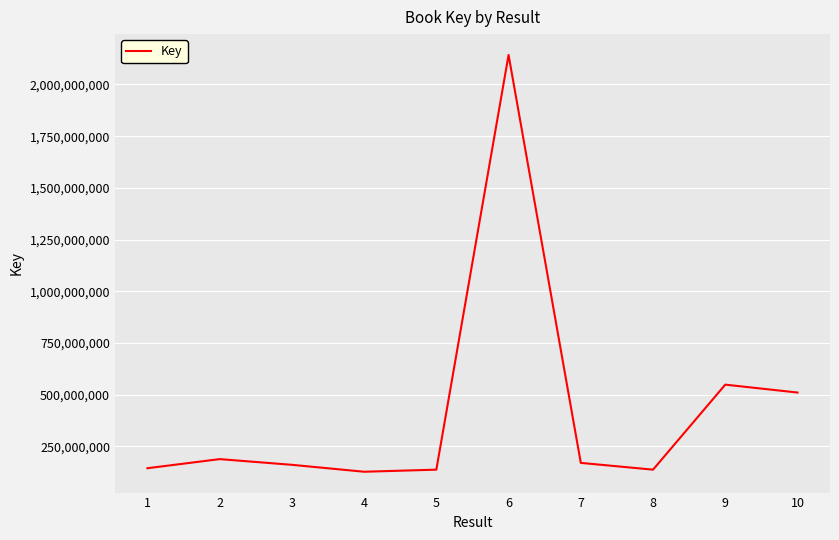

What is the average value?

427097524